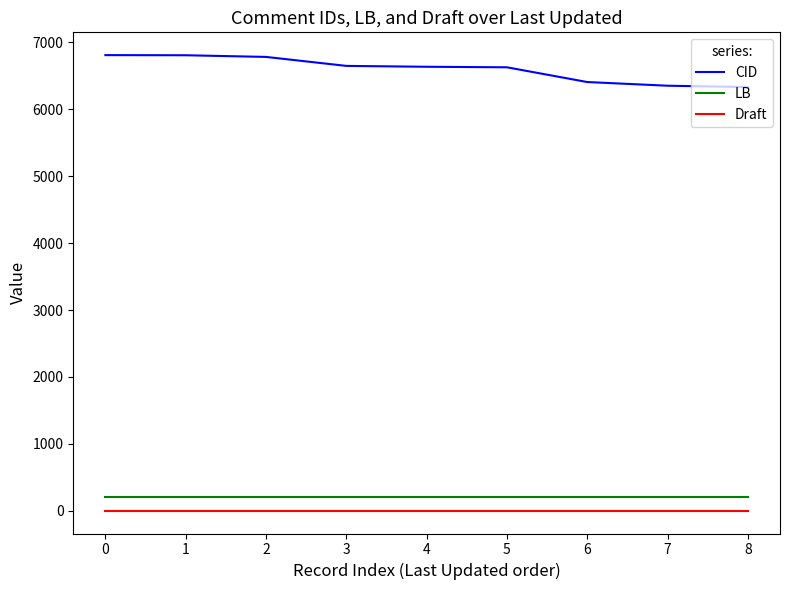

Which series has the largest total across all categories?

CID